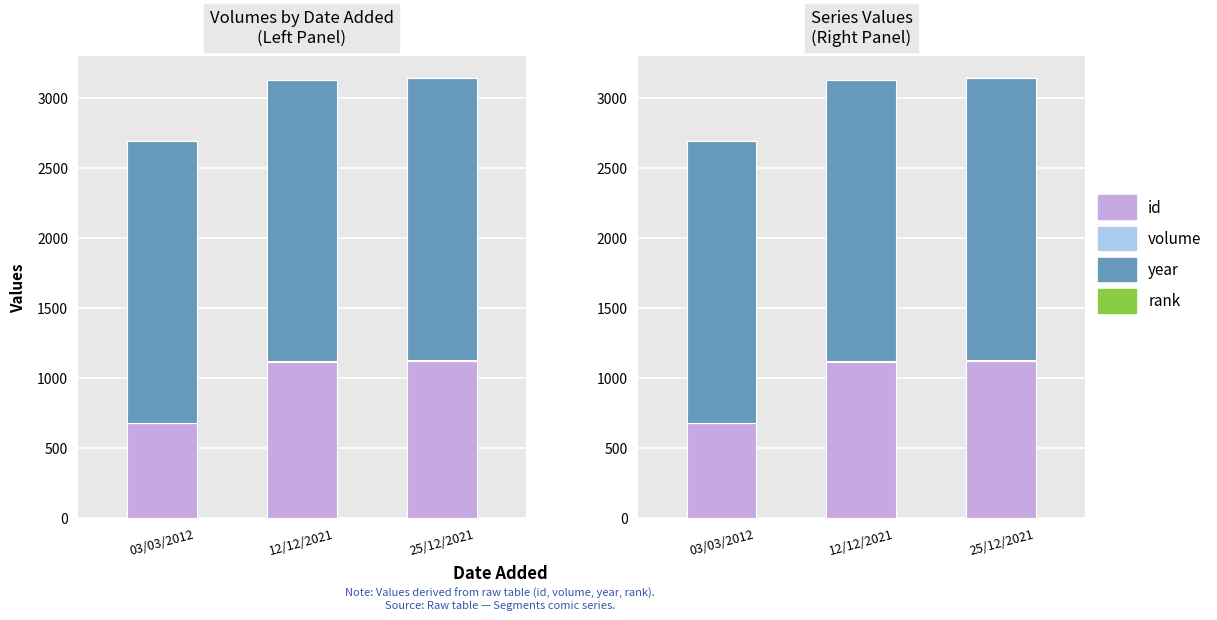

Rank the categories by year value from lowest to highest.

03/03/2012, 12/12/2021, 25/12/2021